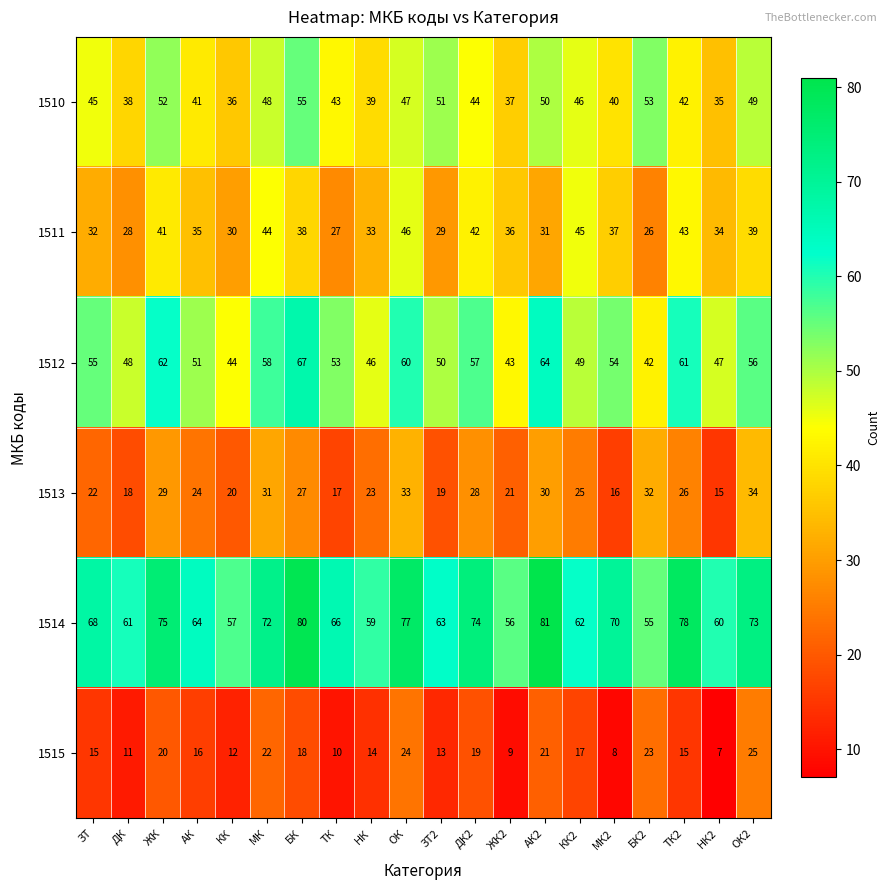

How many categories are shown in the chart?

20